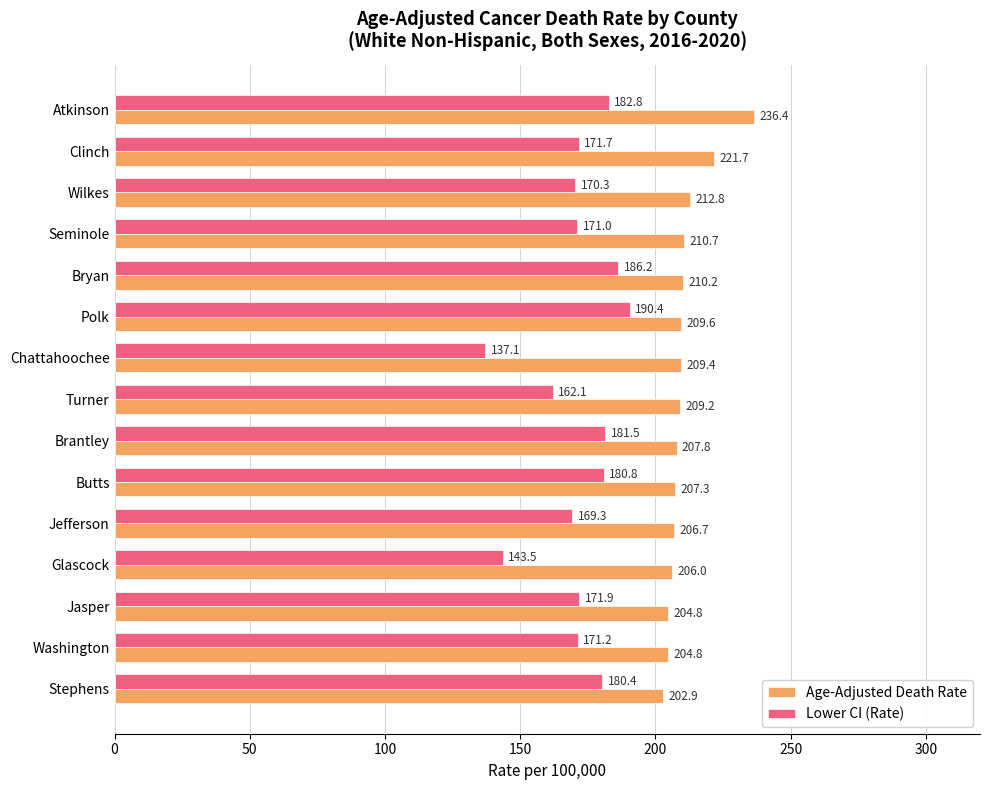

Rank the series by their average value, from highest to lowest.

Age-Adjusted Death Rate, Lower CI (Rate)